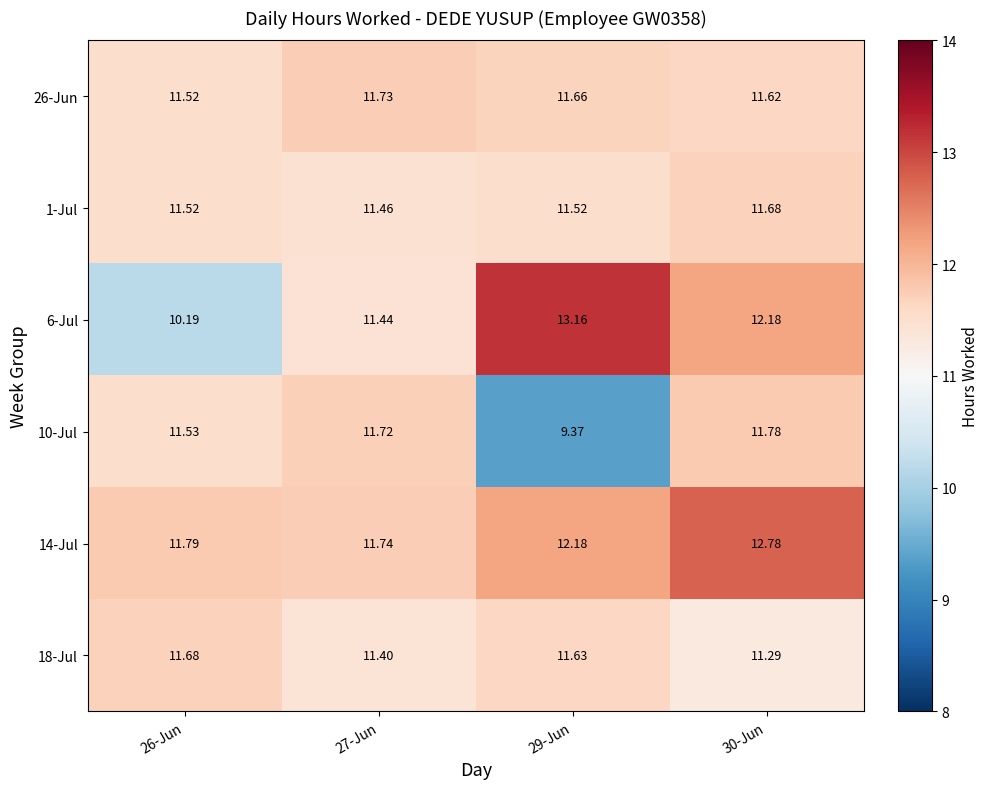

Reading left to right, list all the values displayed in this chart.

26-Jun: 26-Jun=11.5	27-Jun=11.7	29-Jun=11.7	30-Jun=11.6
1-Jul: 26-Jun=11.5	27-Jun=11.5	29-Jun=11.5	30-Jun=11.7
6-Jul: 26-Jun=10.2	27-Jun=11.4	29-Jun=13.2	30-Jun=12.2
10-Jul: 26-Jun=11.5	27-Jun=11.7	29-Jun=9.4	30-Jun=11.8
14-Jul: 26-Jun=11.8	27-Jun=11.7	29-Jun=12.2	30-Jun=12.8
18-Jul: 26-Jun=11.7	27-Jun=11.4	29-Jun=11.6	30-Jun=11.3